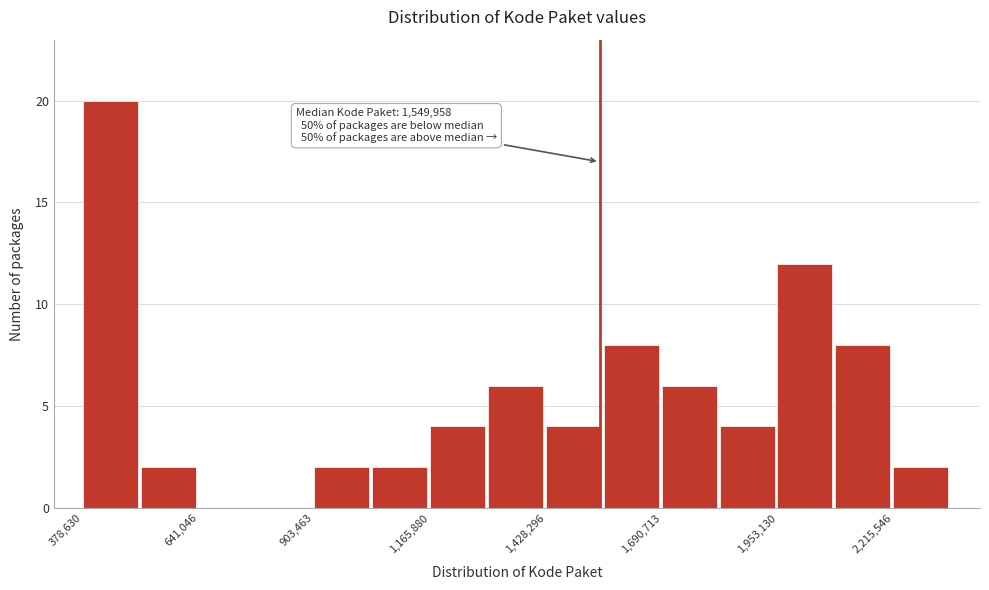

Around what value on the x-axis is the tallest bar? Give the approximate position of its centre, as read against the axis.

450000